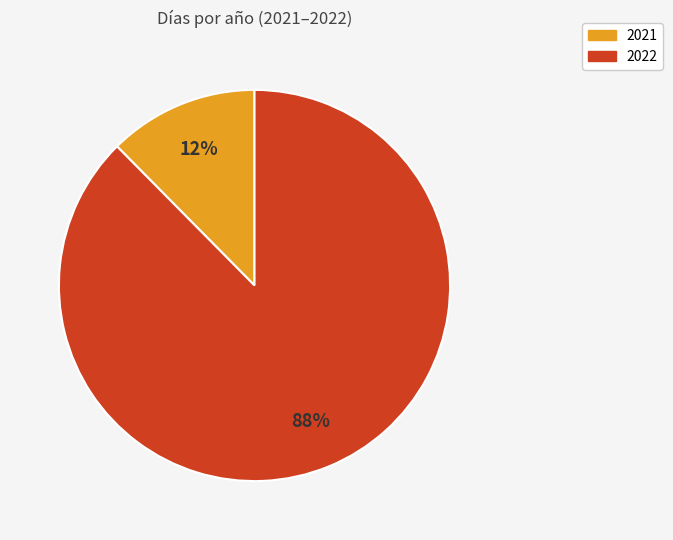

Does 2022 account for over 50% of the chart?

Yes